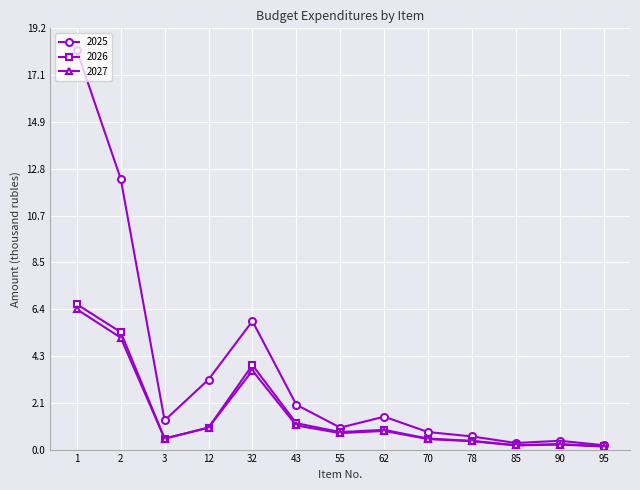

What is the total value across all series at 70?

1.8